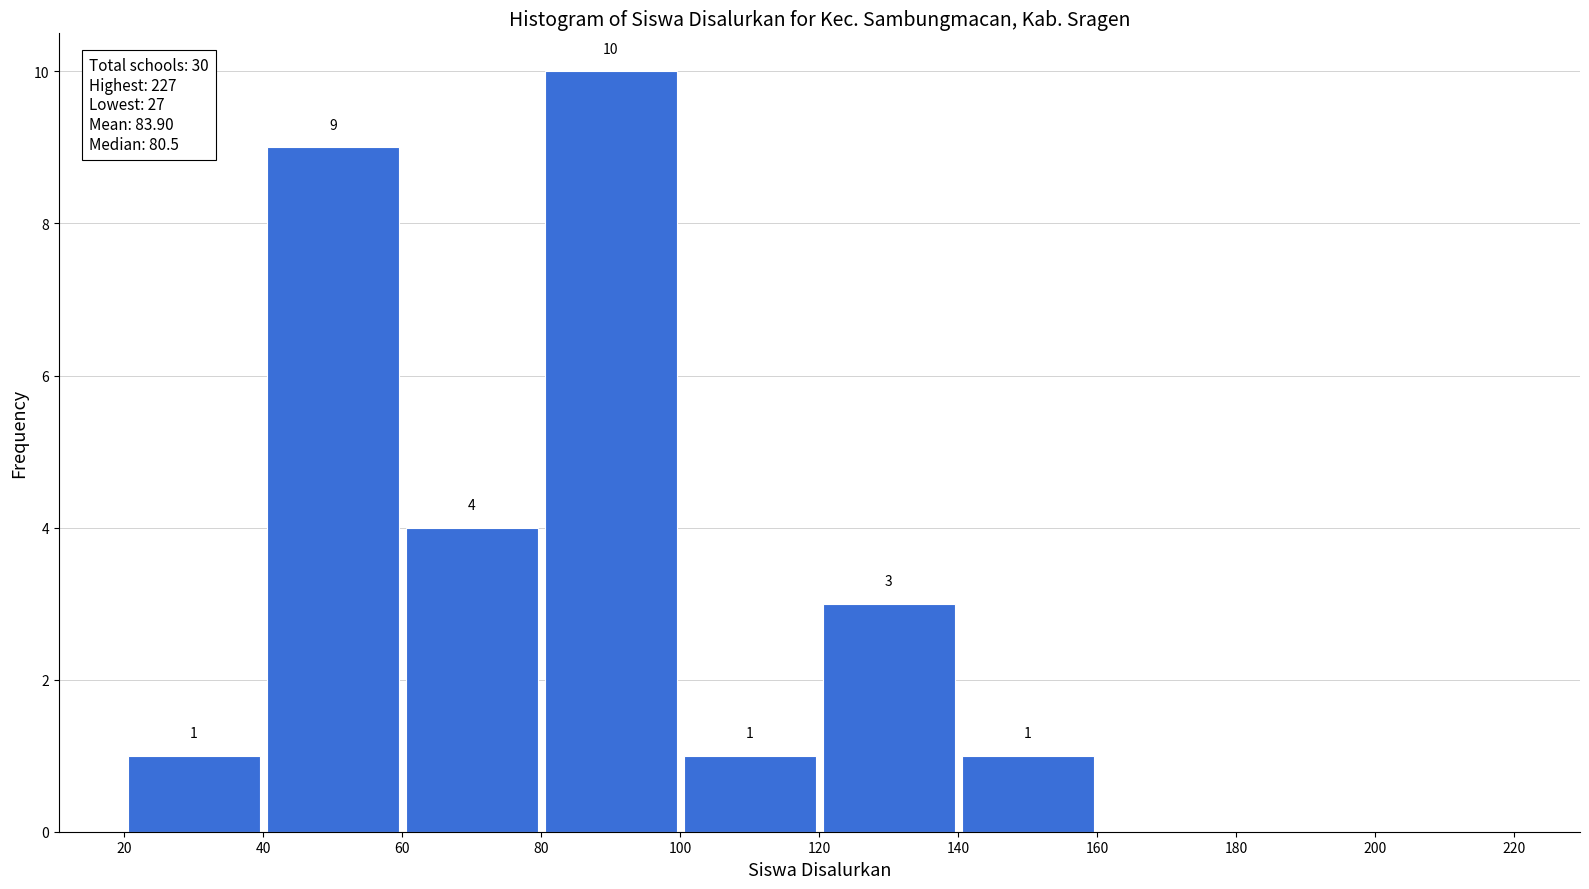

Which range on the x-axis has the tallest bar?

80 to 100